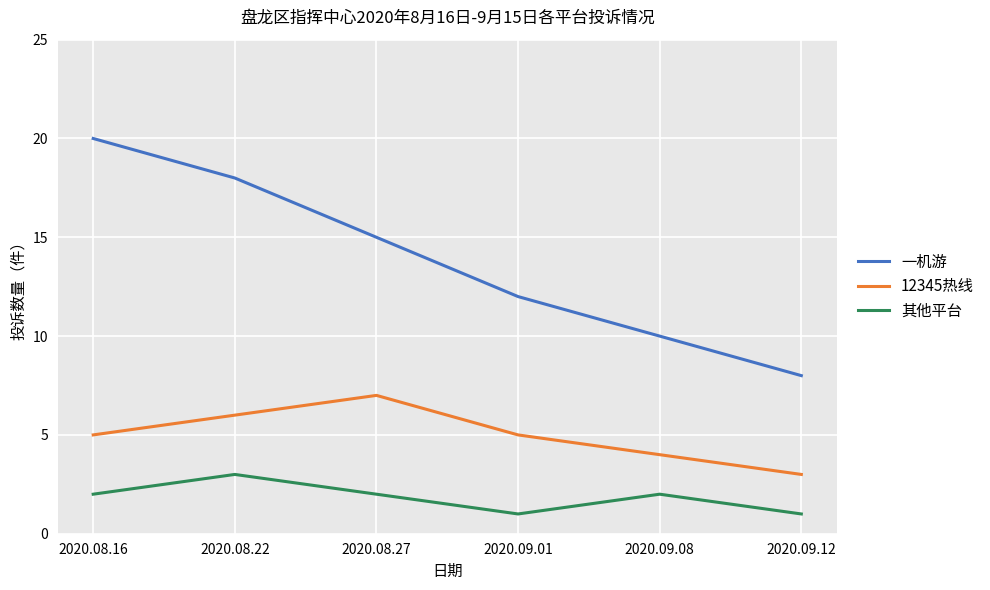

Reading left to right, transcribe all the data shown in this chart.

一机游: 2020.08.16=20	2020.08.22=18	2020.08.27=15	2020.09.01=12	2020.09.08=10	2020.09.12=8
12345热线: 2020.08.16=5	2020.08.22=6	2020.08.27=7	2020.09.01=5	2020.09.08=4	2020.09.12=3
其他平台: 2020.08.16=2	2020.08.22=3	2020.08.27=2	2020.09.01=1	2020.09.08=2	2020.09.12=1